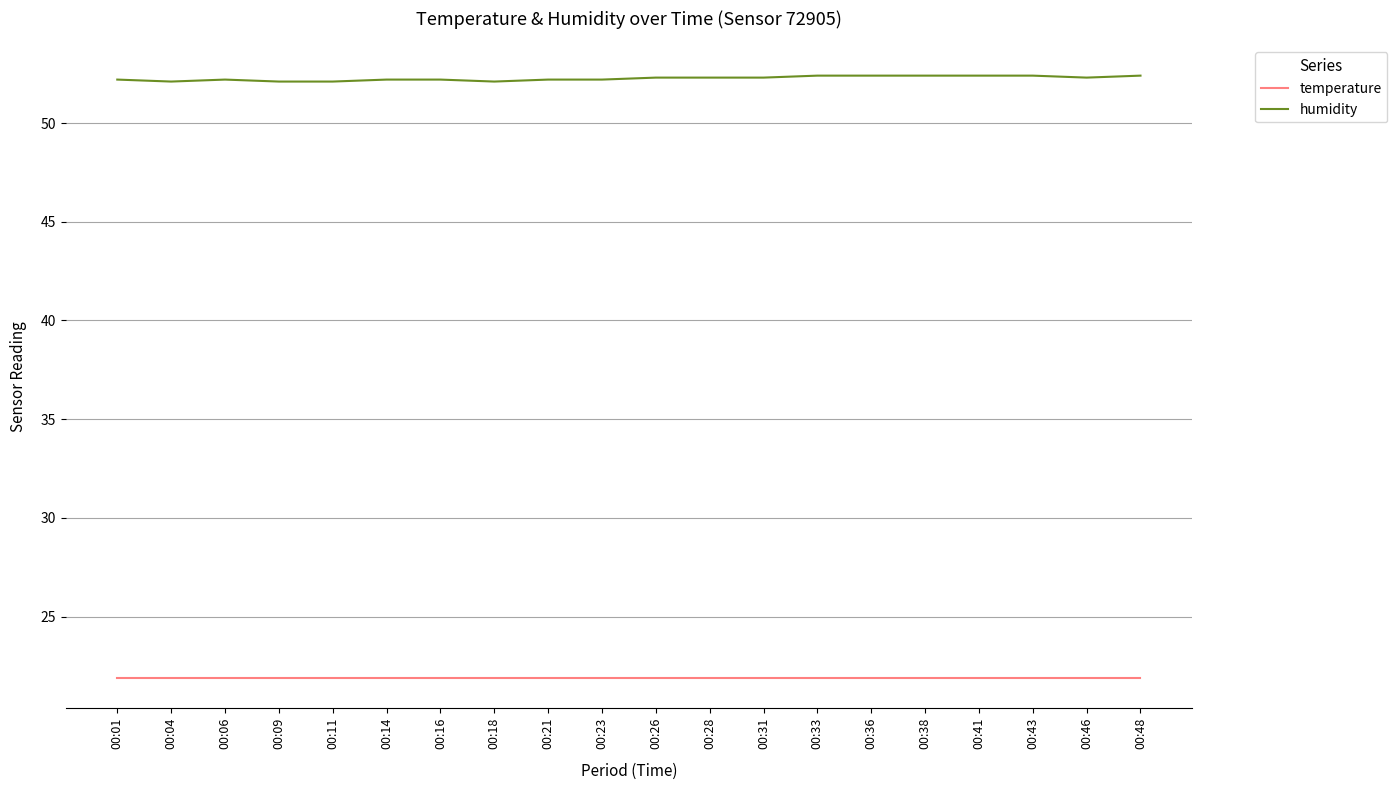

What is the minimum value shown in the chart?

21.9